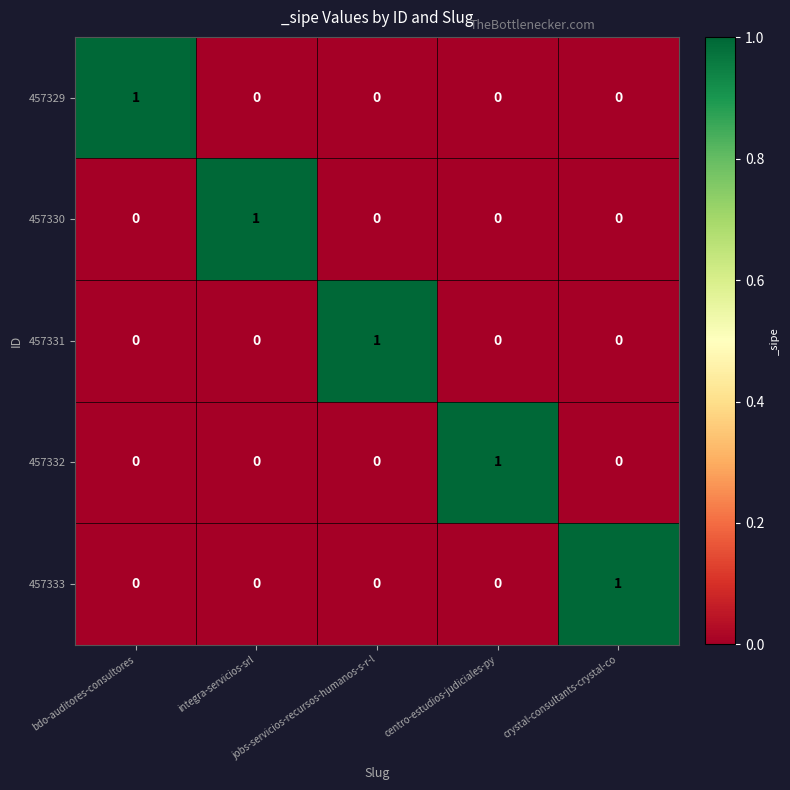

Count the number of data series in this chart.

5